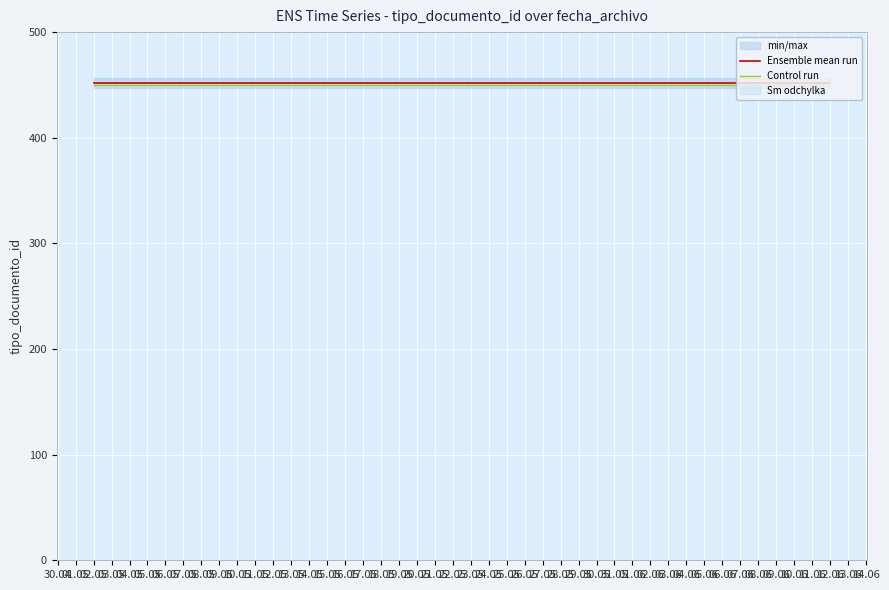

Which series has the largest total across all categories?

Ensemble mean run